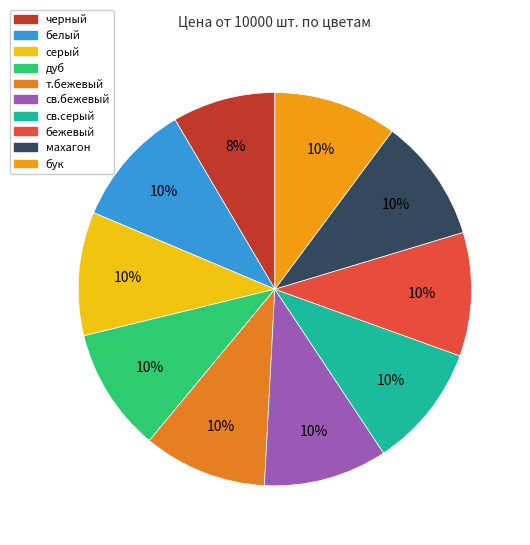

How many segments does this pie chart have?

10